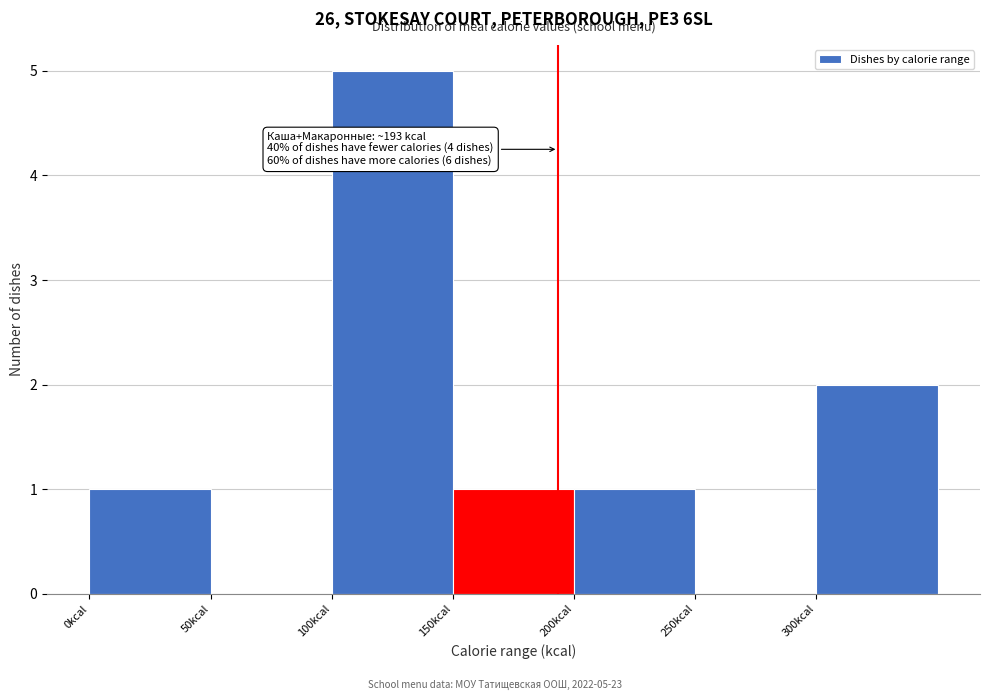

Which range on the x-axis has the tallest bar?

100 to 150